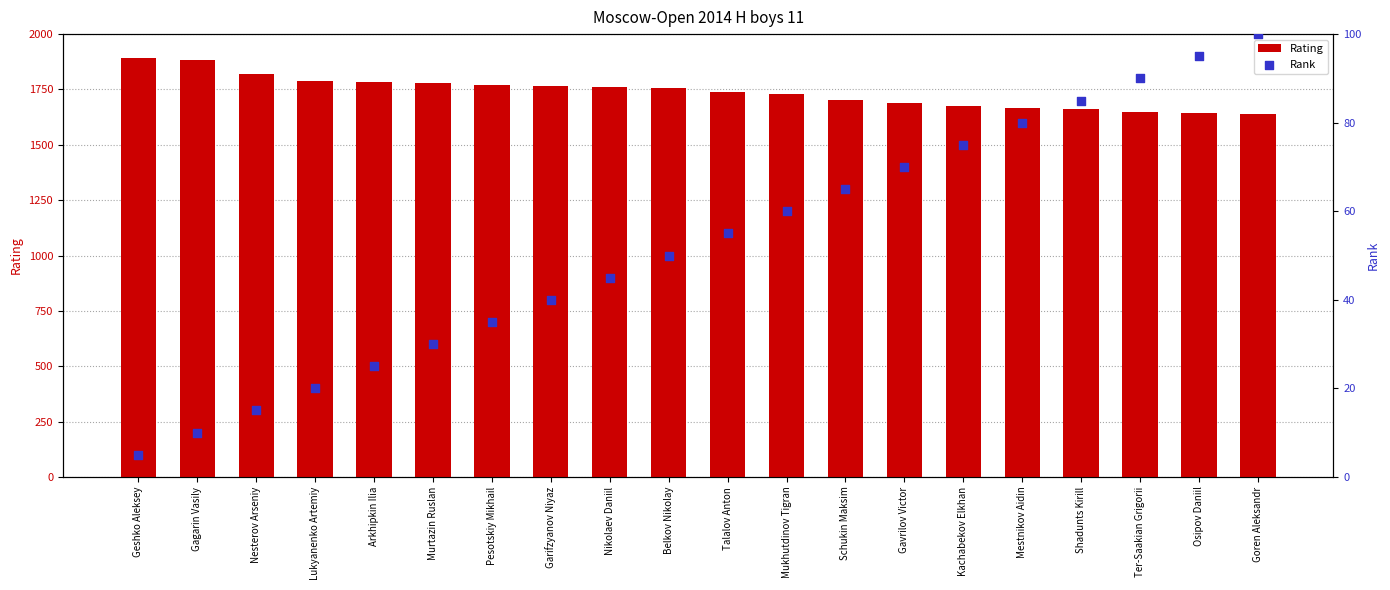

At how many categories does at least one series exceed 361?

20